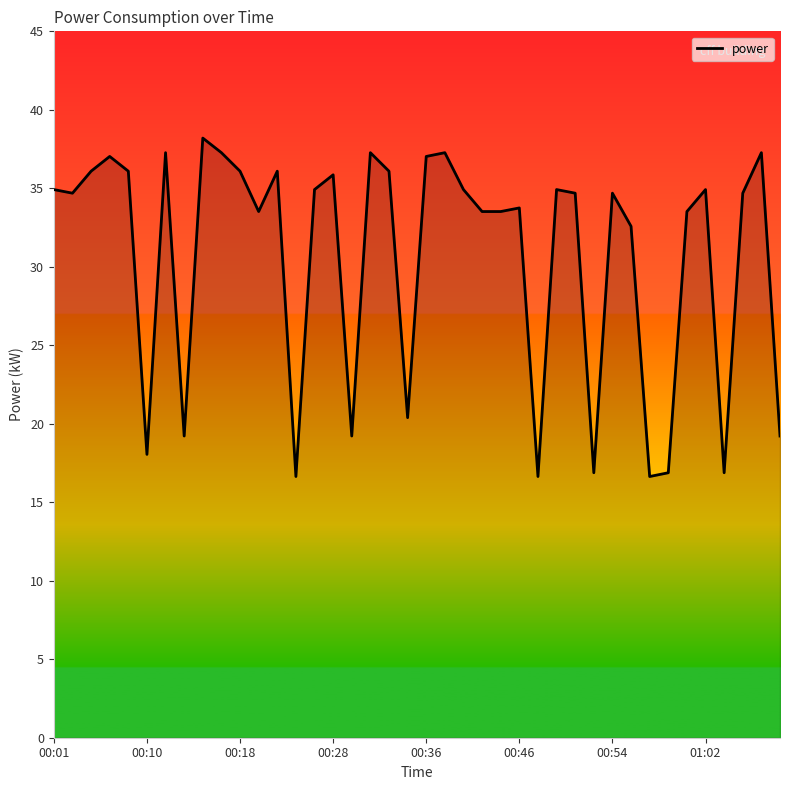

What is the minimum value shown in the chart?

16.6